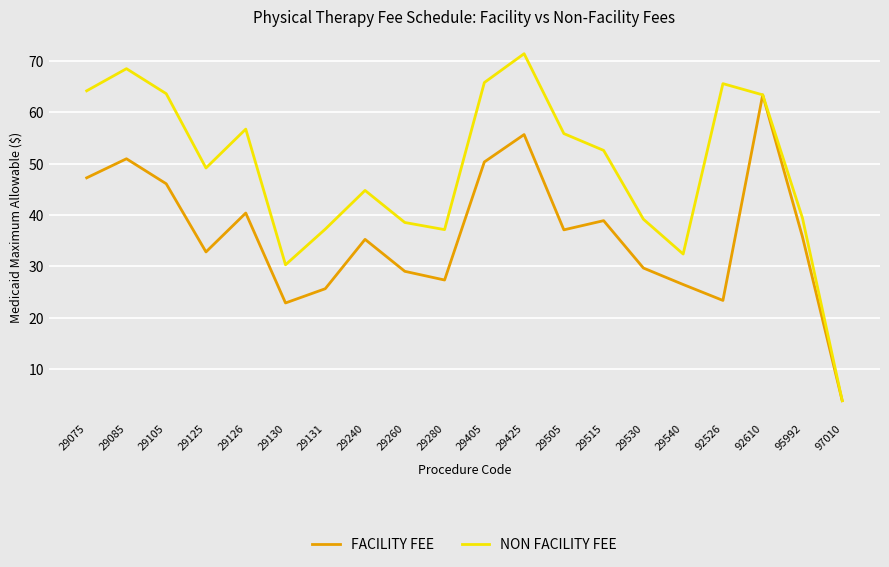

What is the difference between the maximum and minimum values in the NON FACILITY FEE series?

67.5